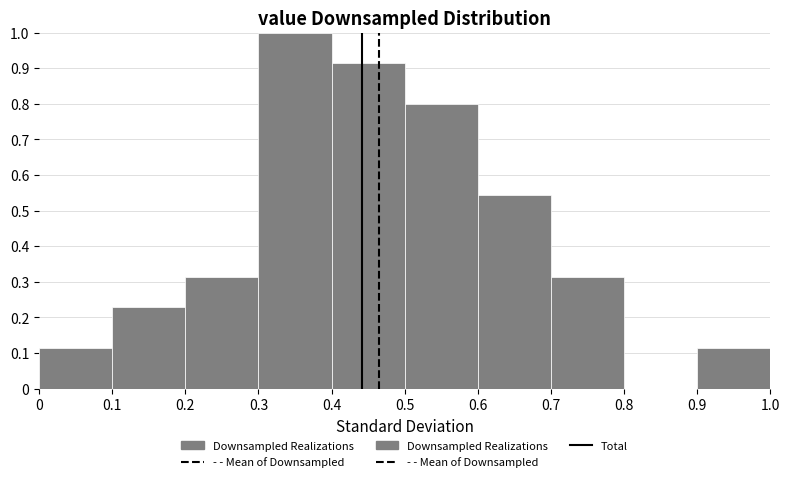

Reading left to right, transcribe this chart: for each bar, give the range it covers on the x-axis and its height. The values are not printed on the chart, so give them approximately, as read against the axis.

0 to 0.1: 0.11
0.1 to 0.2: 0.23
0.2 to 0.3: 0.31
0.3 to 0.4: 1.00
0.4 to 0.5: 0.91
0.5 to 0.6: 0.80
0.6 to 0.7: 0.54
0.7 to 0.8: 0.31
0.8 to 0.9: 0
0.9 to 1.0: 0.11